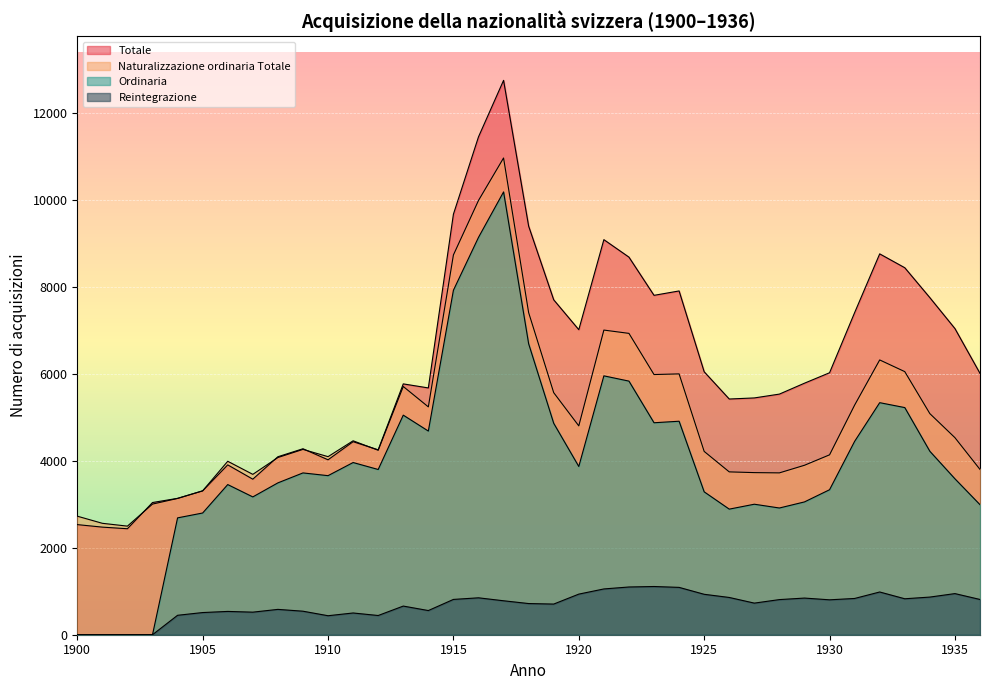

How many interior local valleys does the Naturalizzazione ordinaria Totale series have?

8